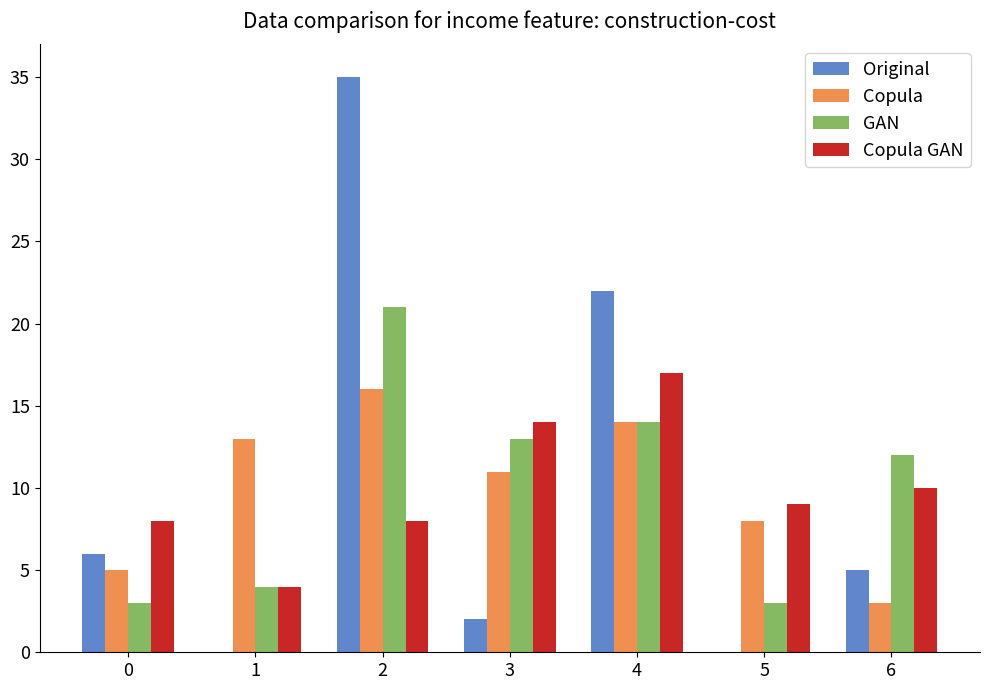

What are all the series names shown in the legend?

Original, Copula, GAN, Copula GAN